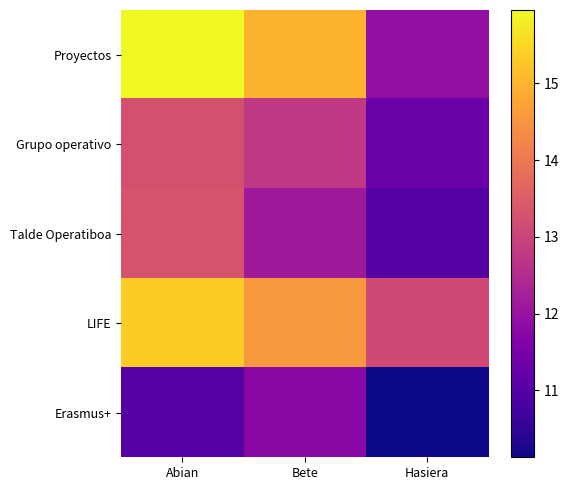

Which category has the highest value across all series?

Abian